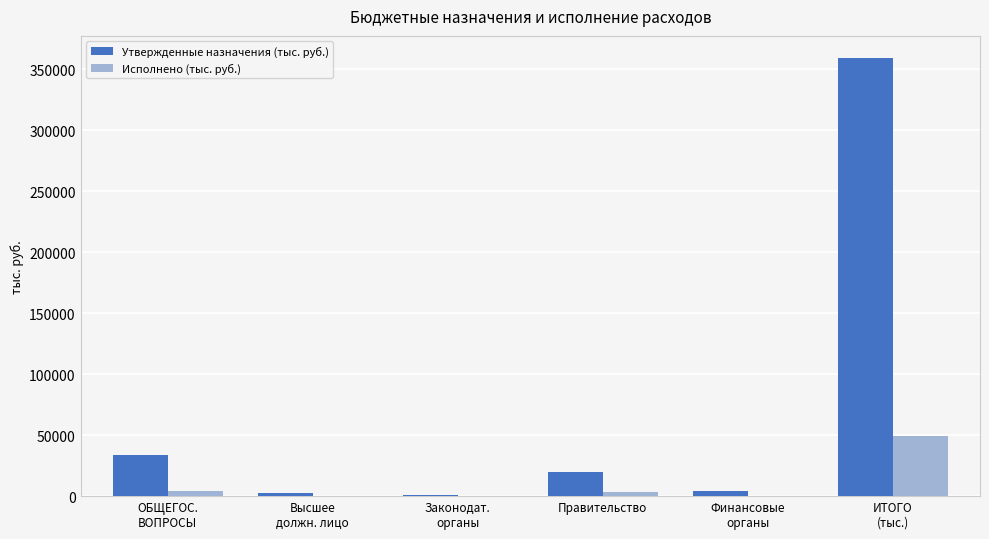

What are all the series names shown in the legend?

Утвержденные назначения (тыс. руб.), Исполнено (тыс. руб.)